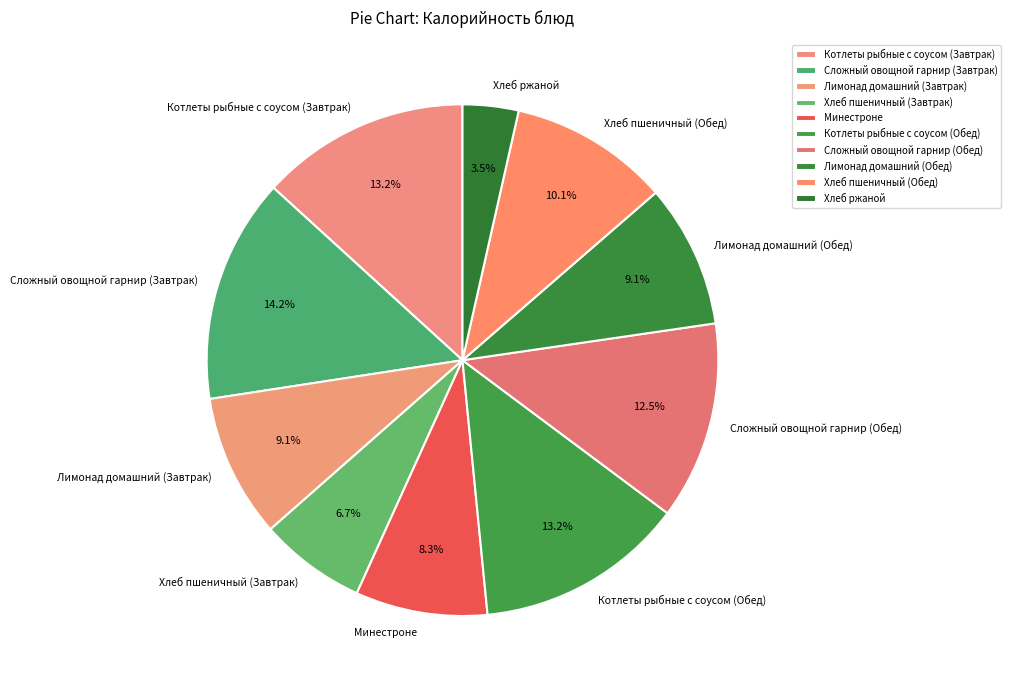

To the nearest percent, what is the difference between the largest and smallest slice percentages?

11%